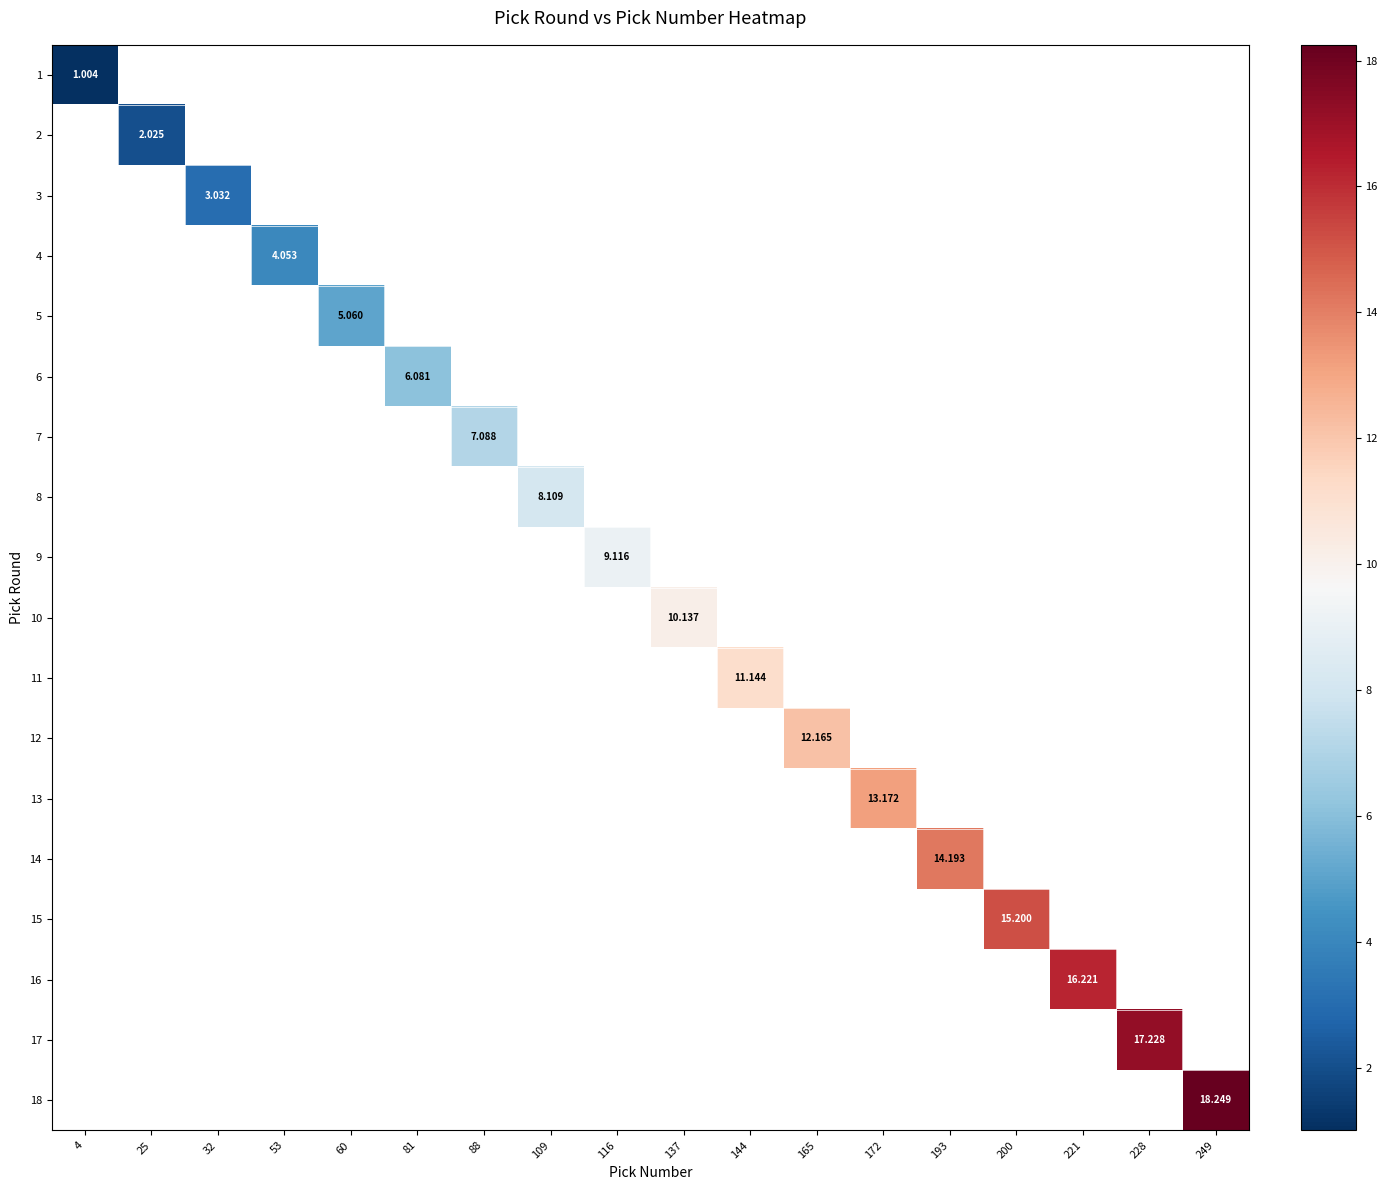

What value does the 1 series have at 4?

1.0